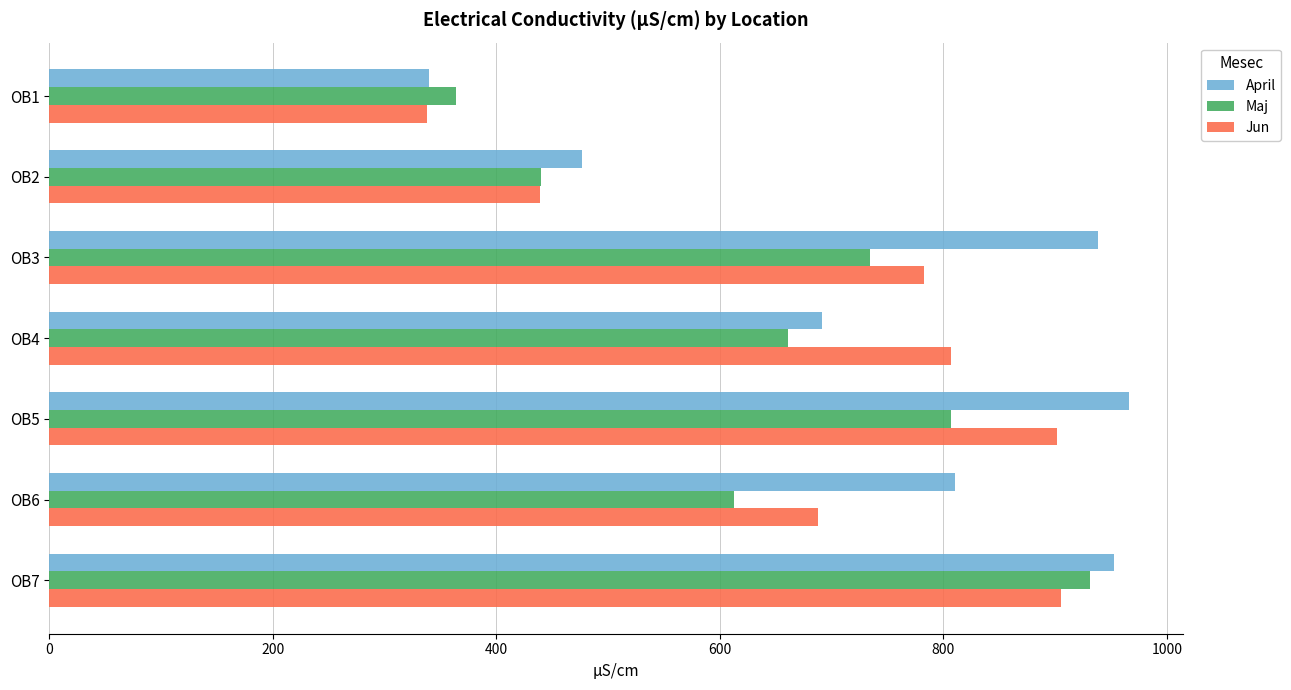

Which series has the largest total across all categories?

April